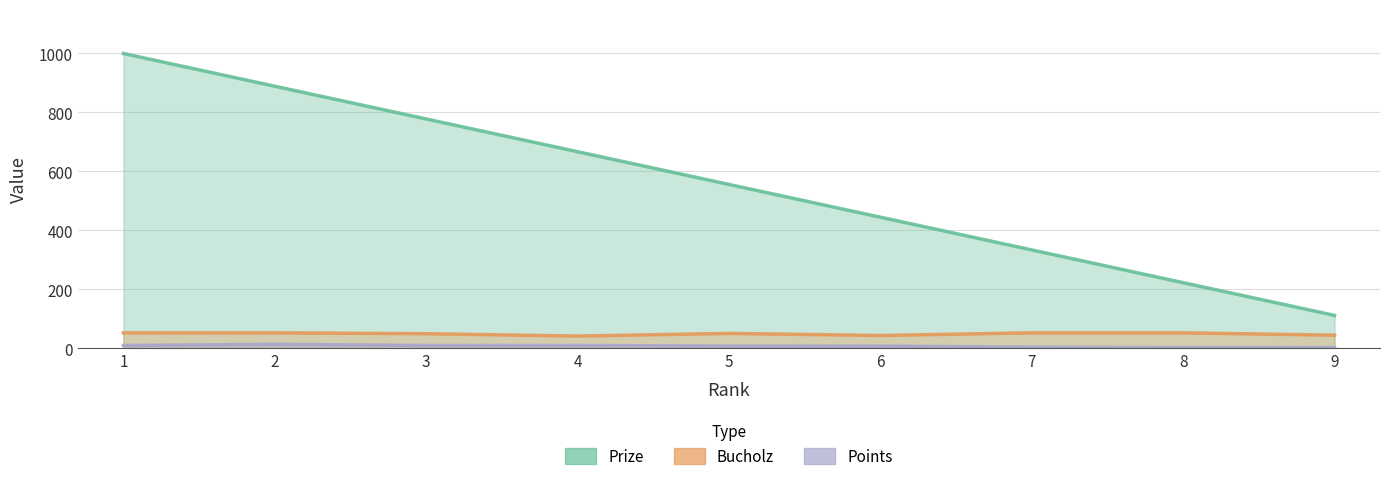

What is the difference between the maximum and minimum values in the Bucholz series?

11